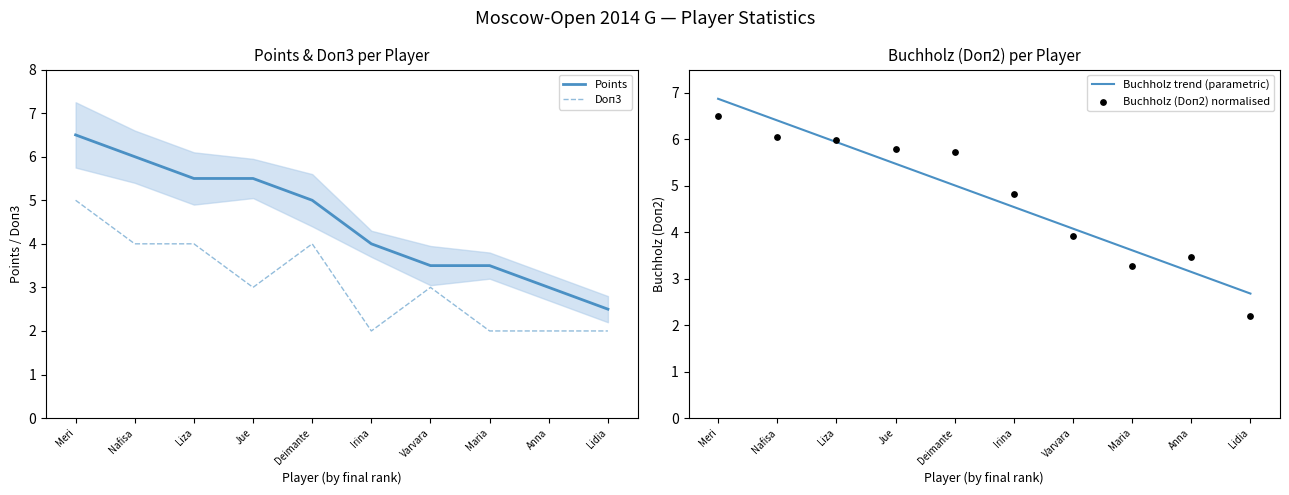

At how many categories does at least one series exceed 2?

10